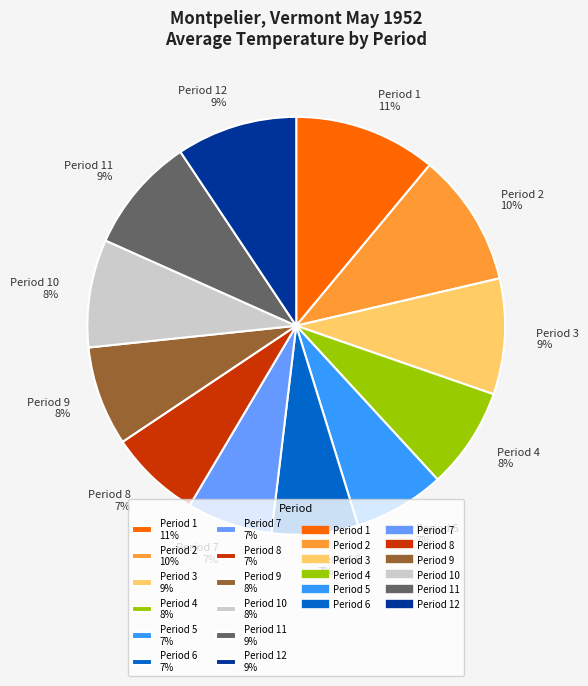

Which slice is the largest?

Period 1 11%